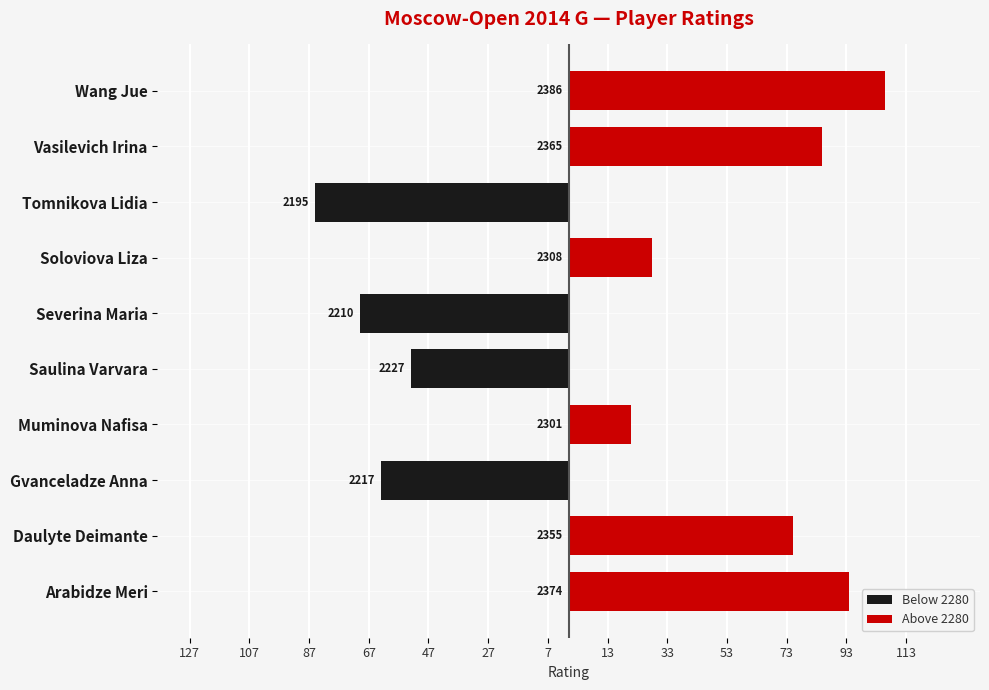

What is the value of the Above 2280 bar at the 1st from the left?

94